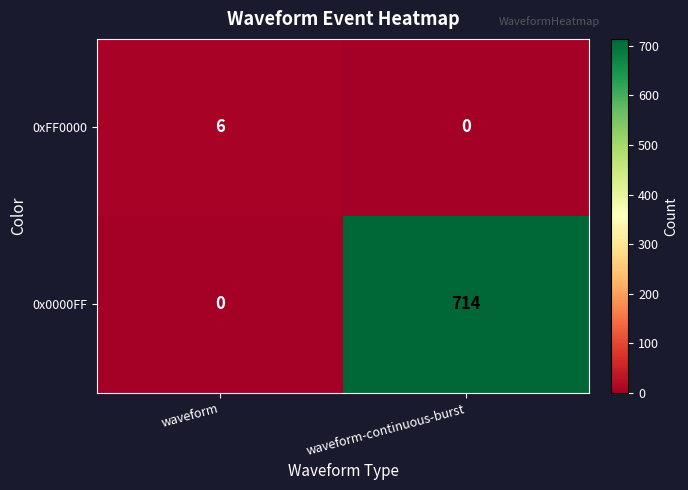

What is the average value of the 0x0000FF series?

357